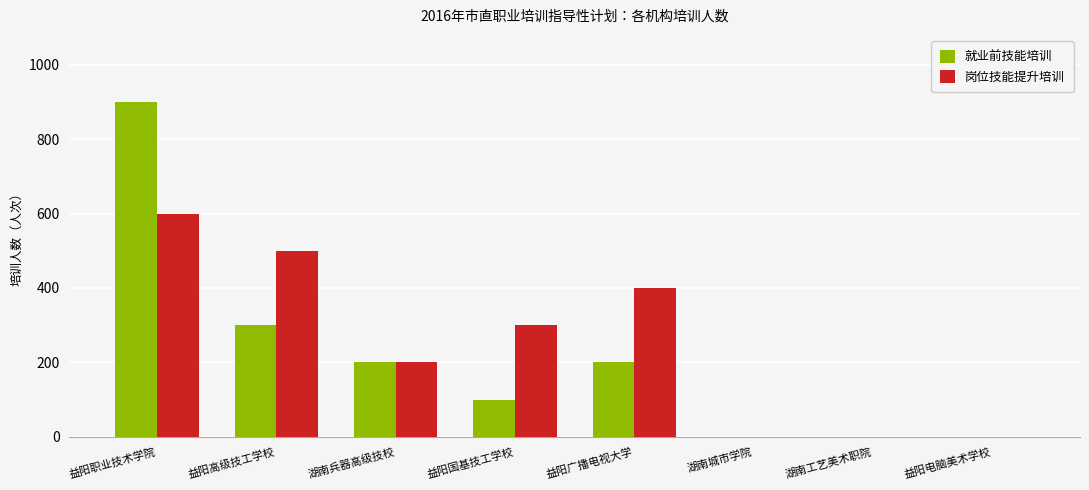

Which category has the highest value in the 岗位技能提升培训 series?

益阳职业技术学院